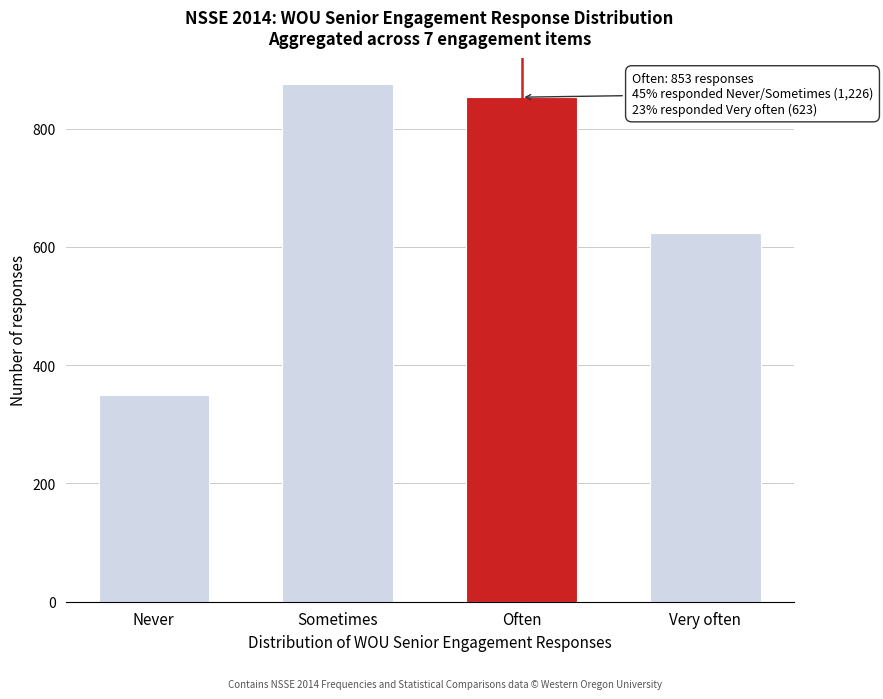

Reading right to left, transcribe all the data shown in this chart.

623	853	876	350